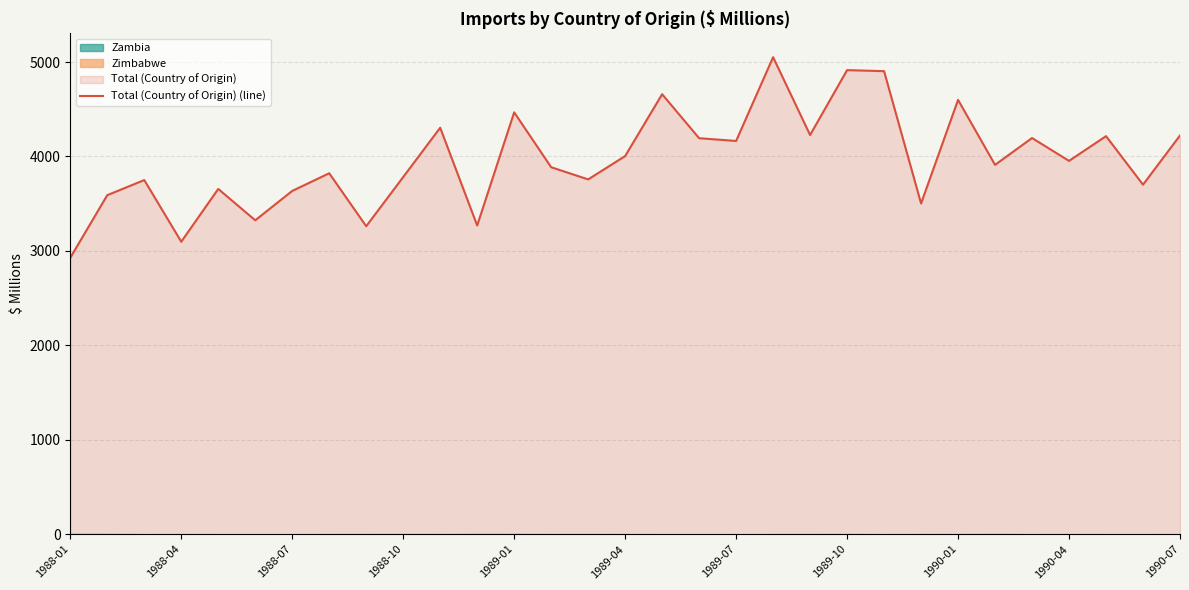

What is the value of the 24th point from the left?

3502